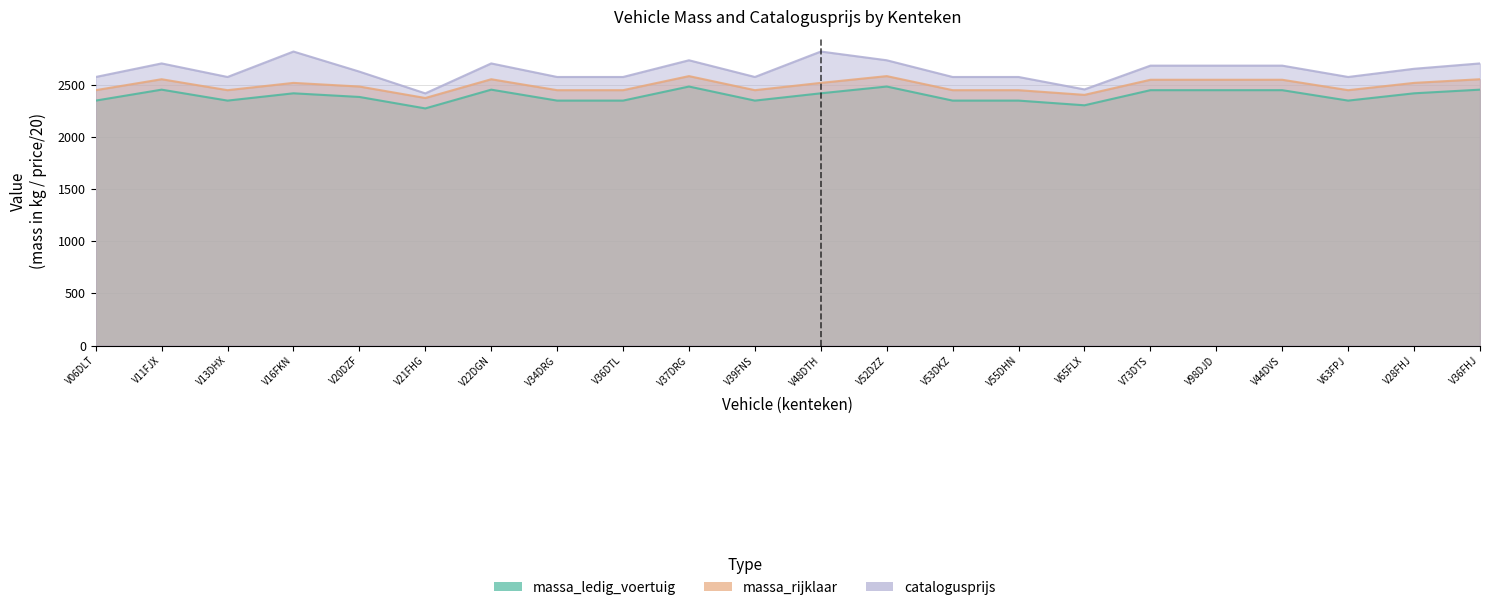

In catalogusprijs, how many points are higher than both neighbors (excluding endpoints)?

5